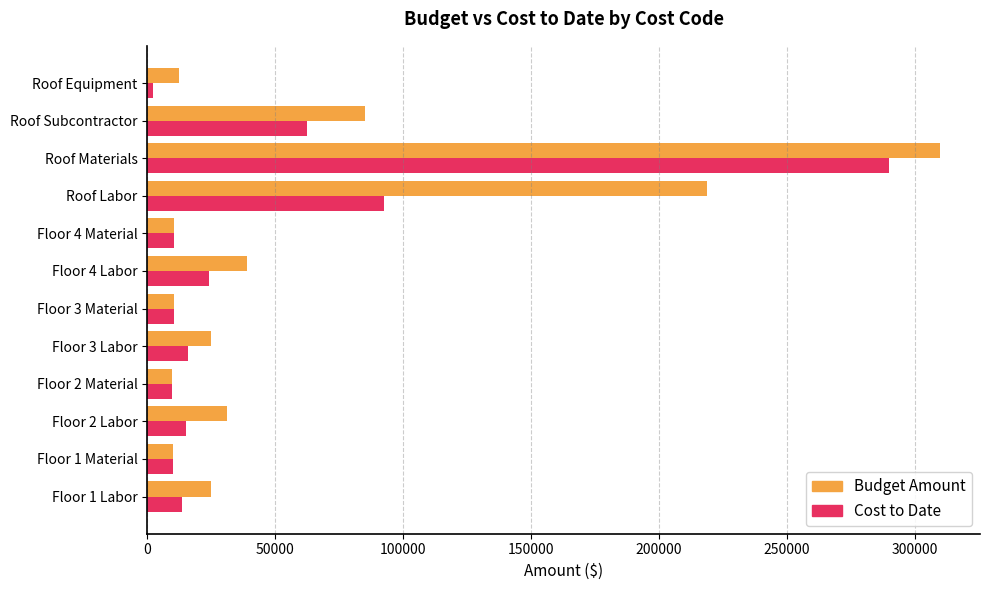

Where is Cost to Date nearest to the value 146037?

Roof Labor